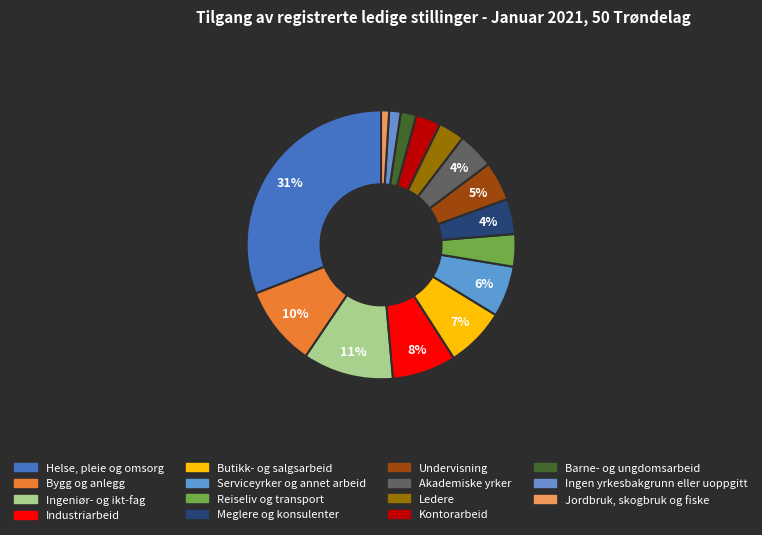

To the nearest percent, what is the difference between the Bygg og anlegg and Ingen yrkesbakgrunn eller uoppgitt slice percentages?

8%